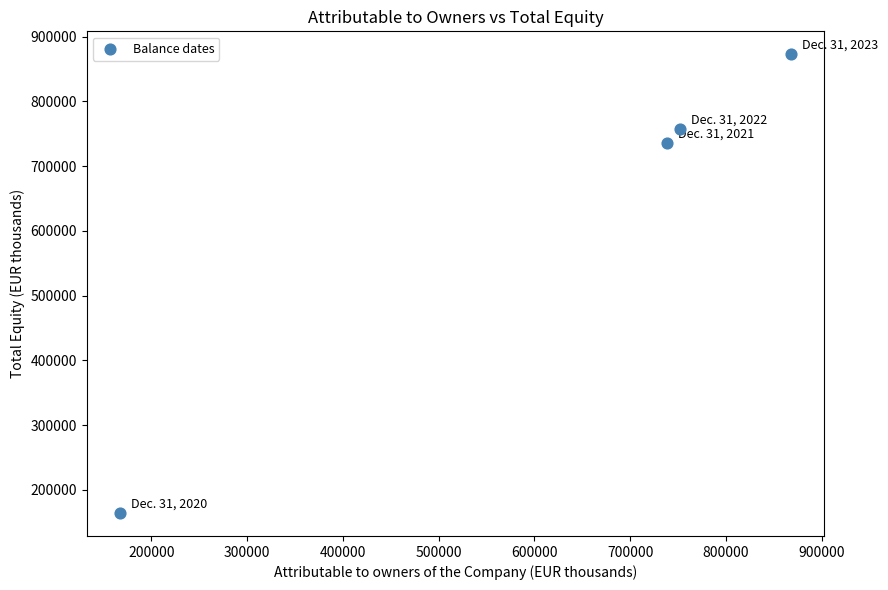

What Y value in the scatter plot is closest to 518484?

735634